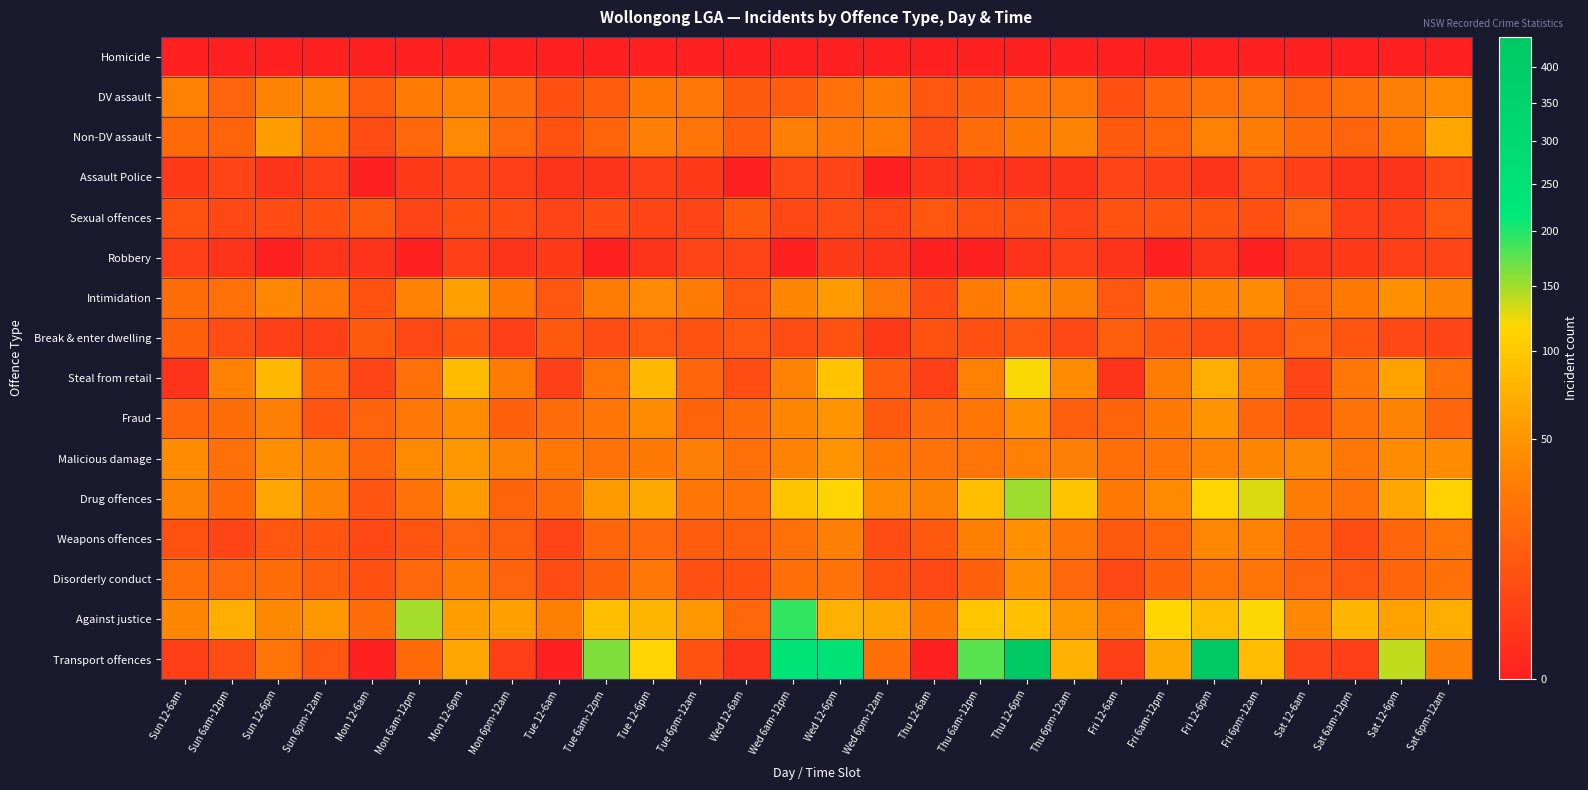

What is the difference between the highest and lowest values at Wed 12-6pm?

246